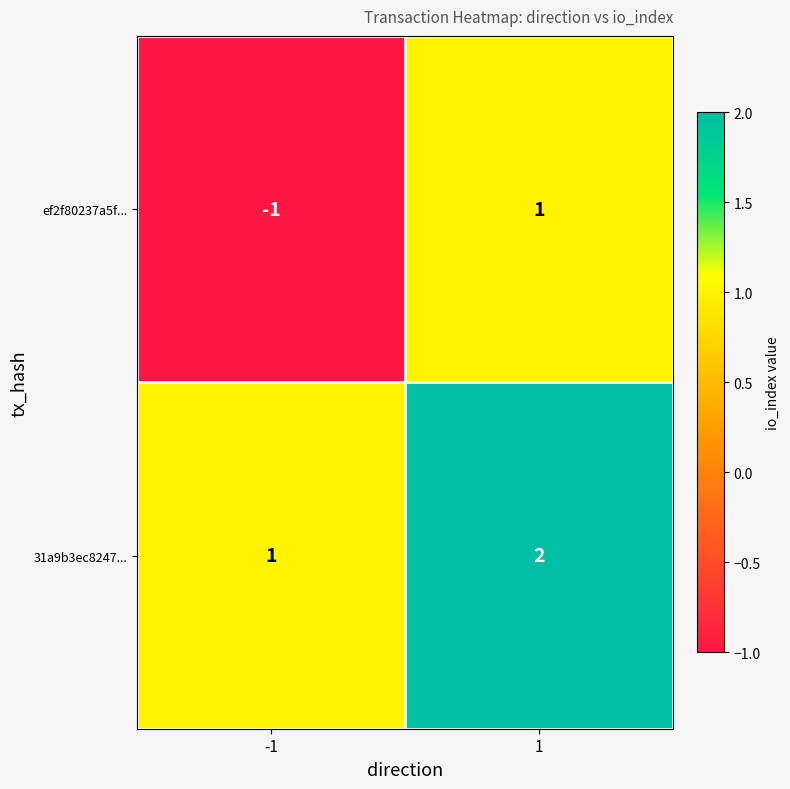

List the series in order of their peak value, lowest first.

ef2f80237a5f..., 31a9b3ec8247...